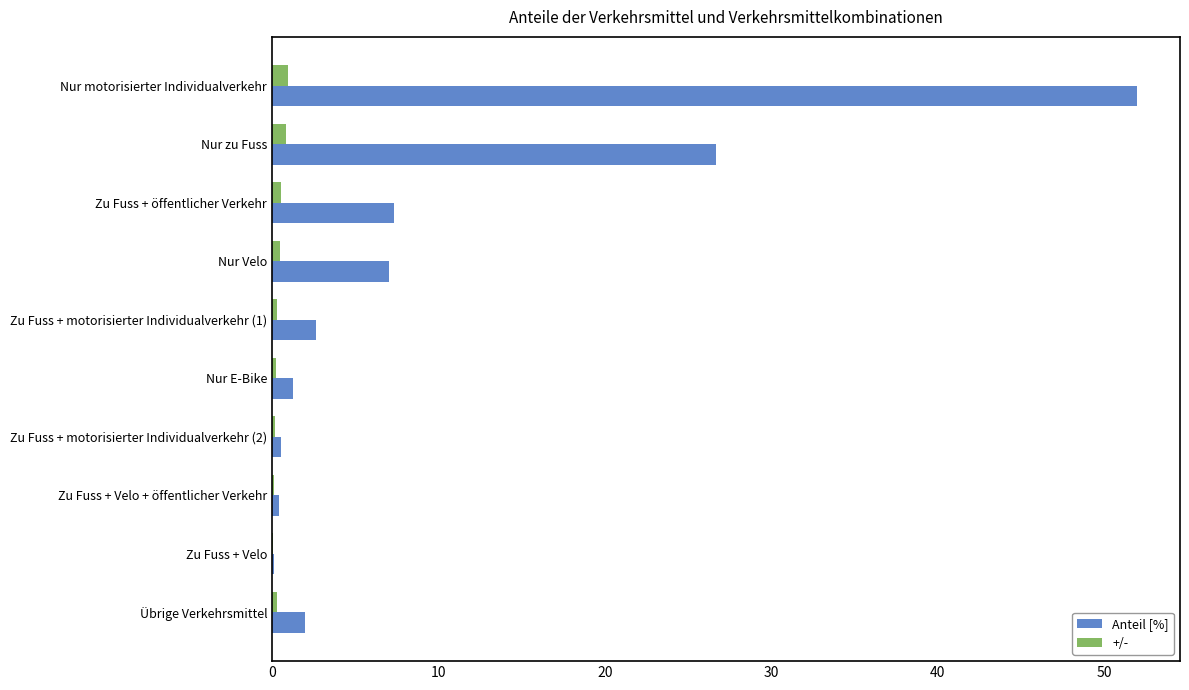

What is the sum of all +/- values?

3.9